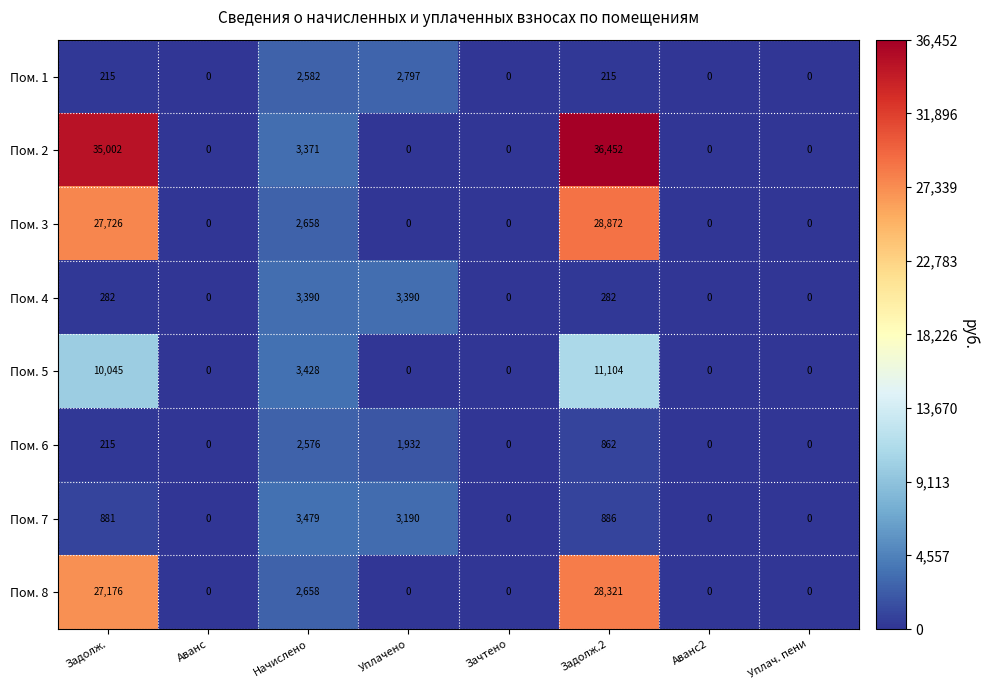

Which series changed the most between Задолж. and Уплачено?

Пом. 2